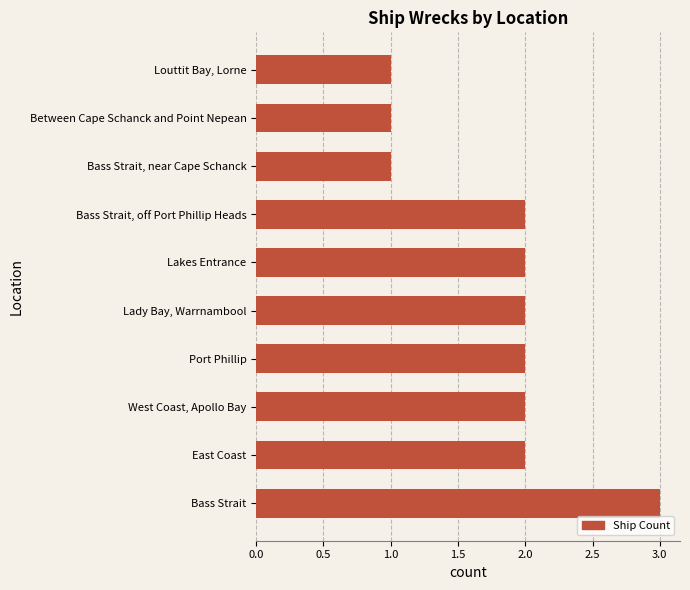

How many categories are shown in the chart?

10